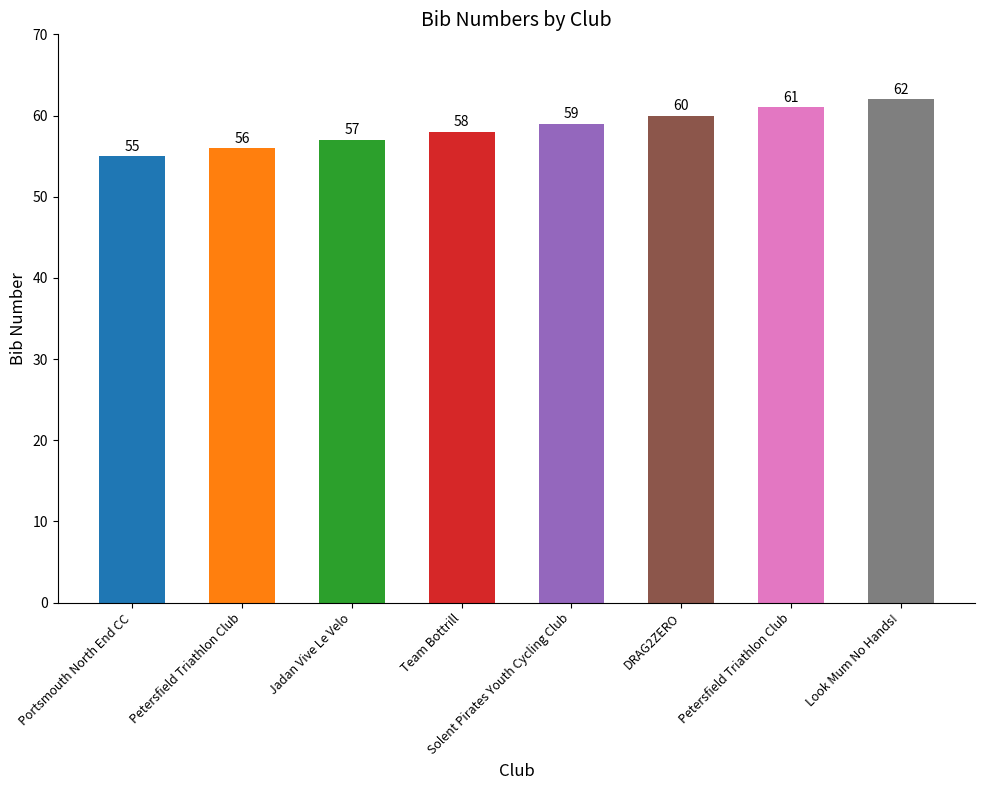

Which category has the highest value across all series?

Look Mum No Hands!